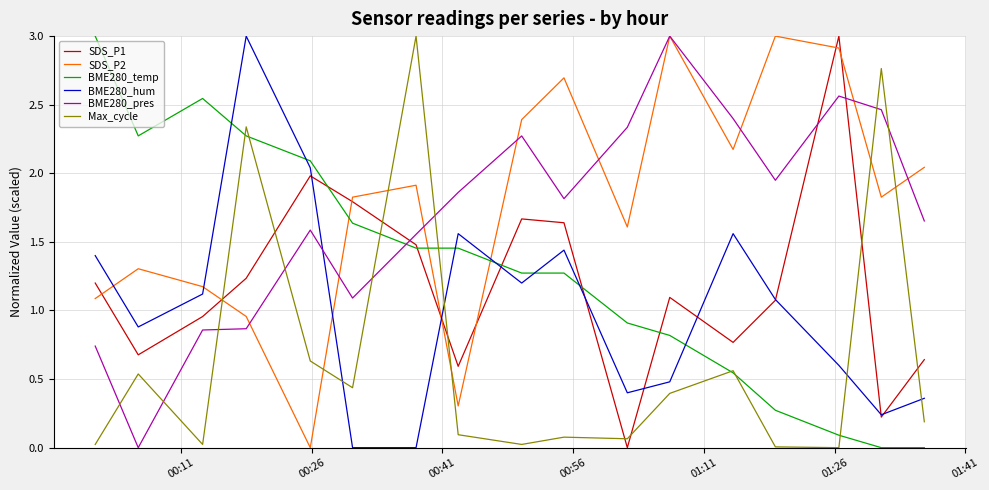

What is the maximum value shown in the chart?

3.0